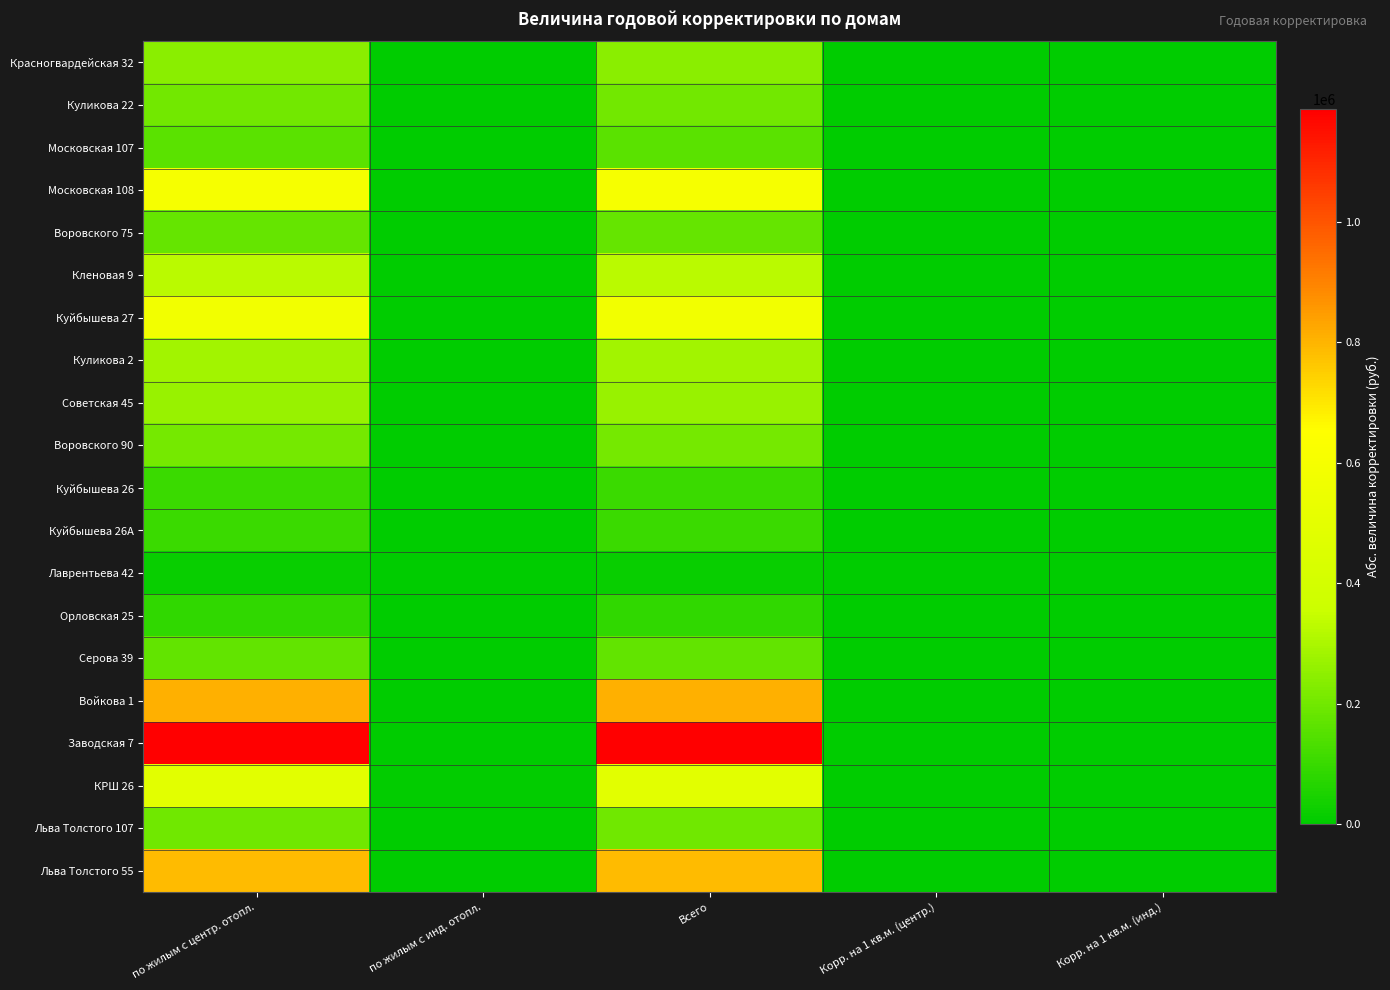

How many categories are shown in the chart?

5